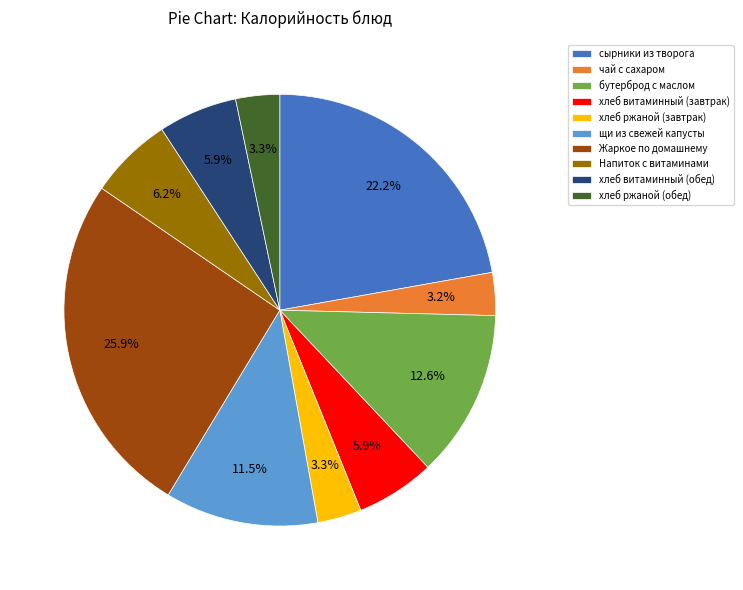

Approximately how many times larger is the value at щи из свежей капусты compared to хлеб ржаной (обед)?

3.5